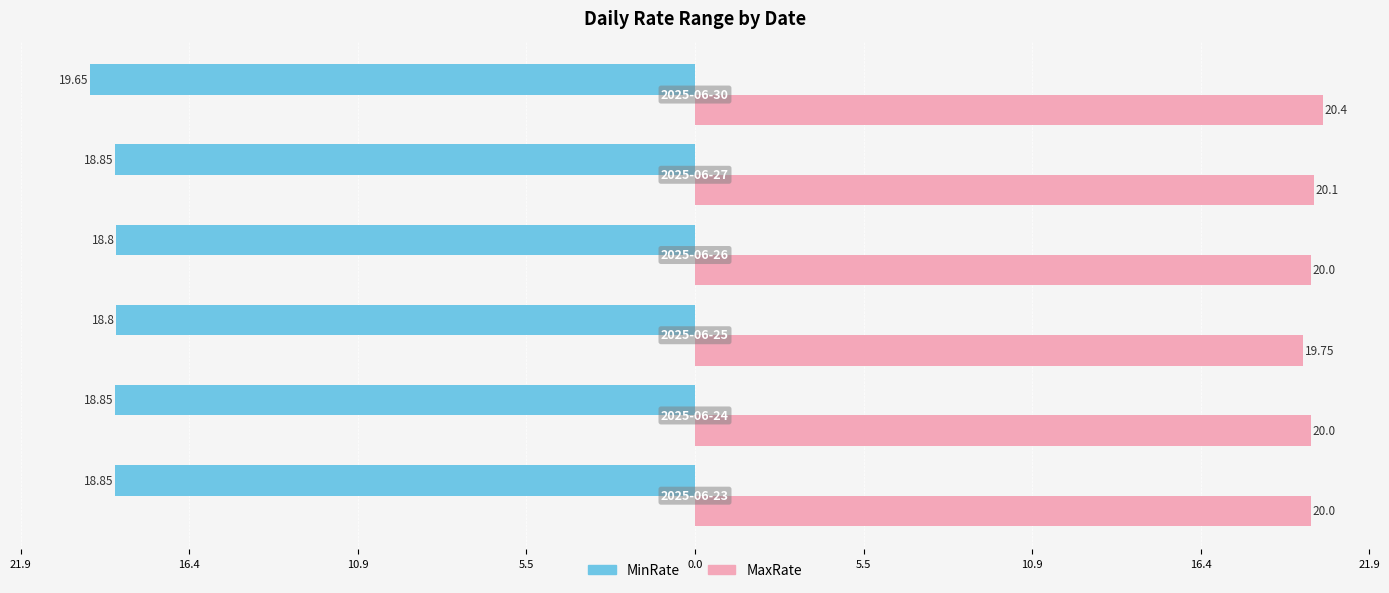

What is the spread (max minus min) of values at 5.5?

1.2